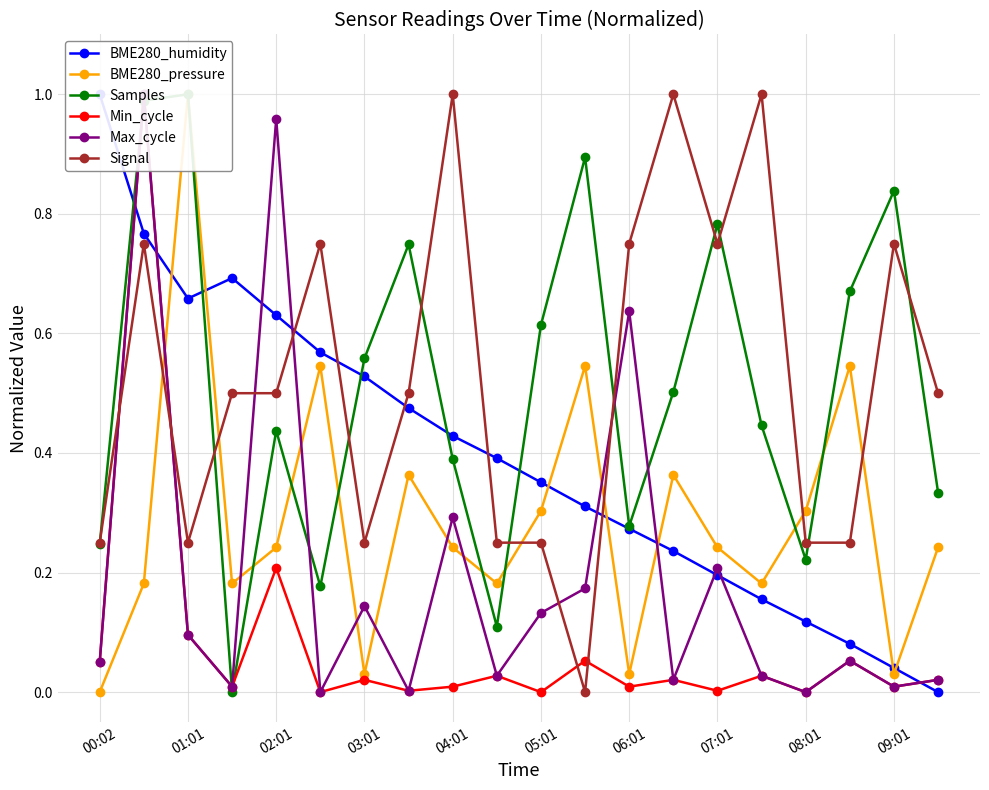

Is it true that Signal equals 1.3 at 09:01?

False